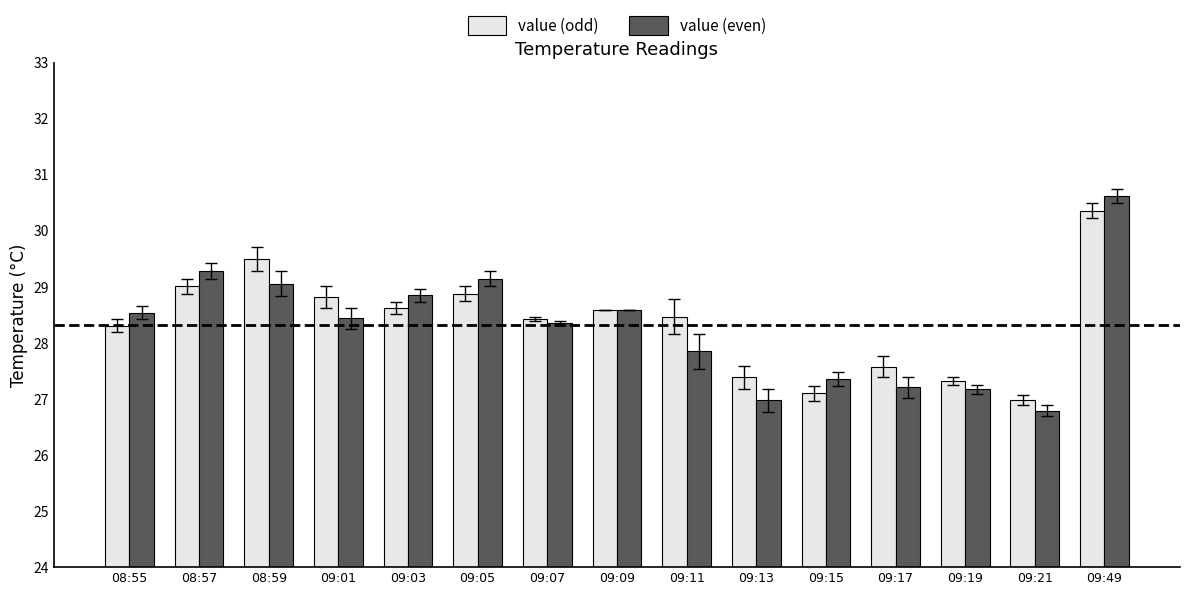

What position from the left is 09:19?

13